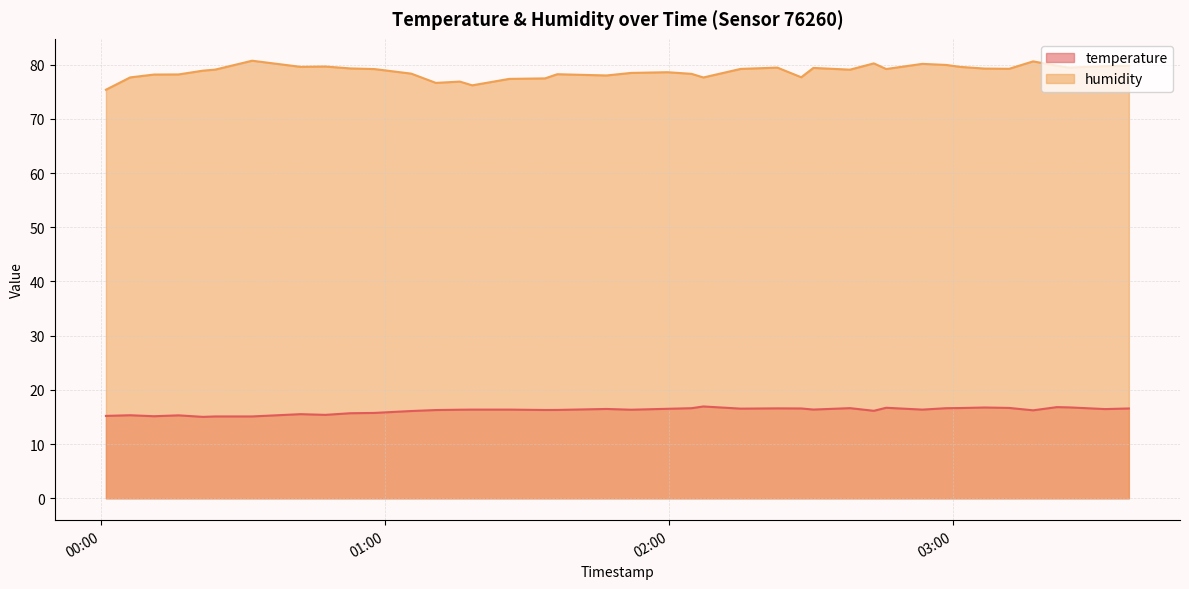

True or false: temperature and humidity cross at least once.

False